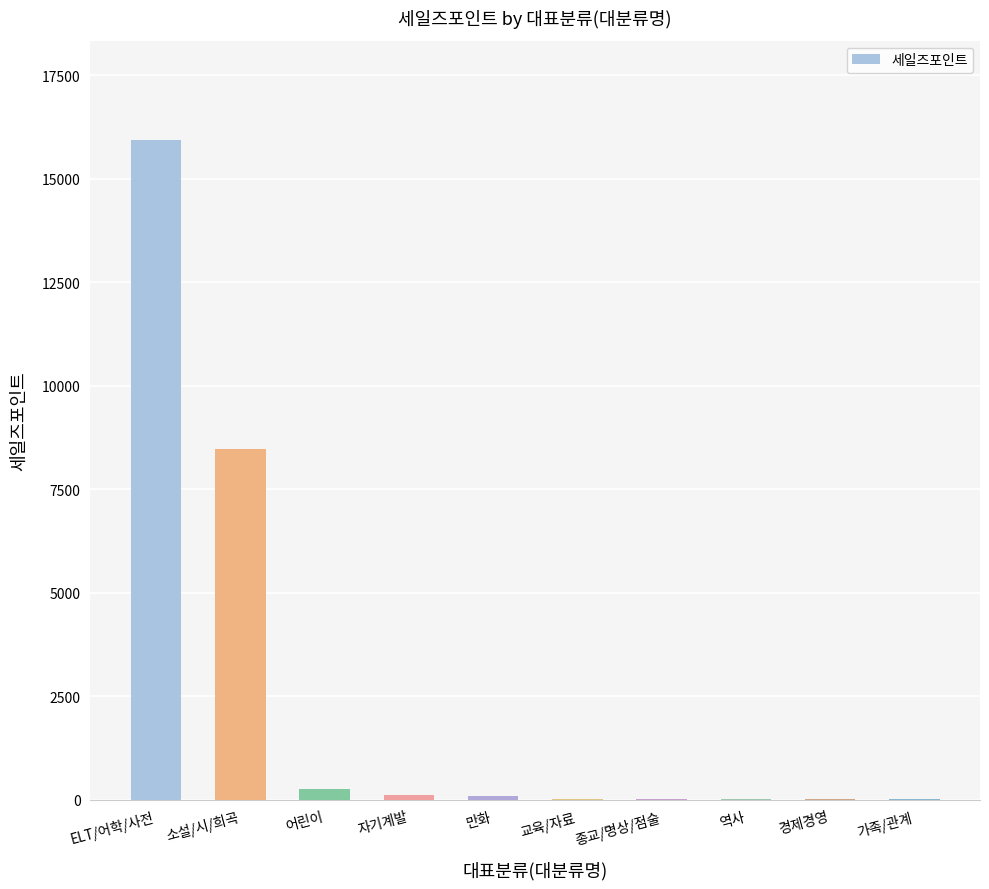

What is the average value?

2499